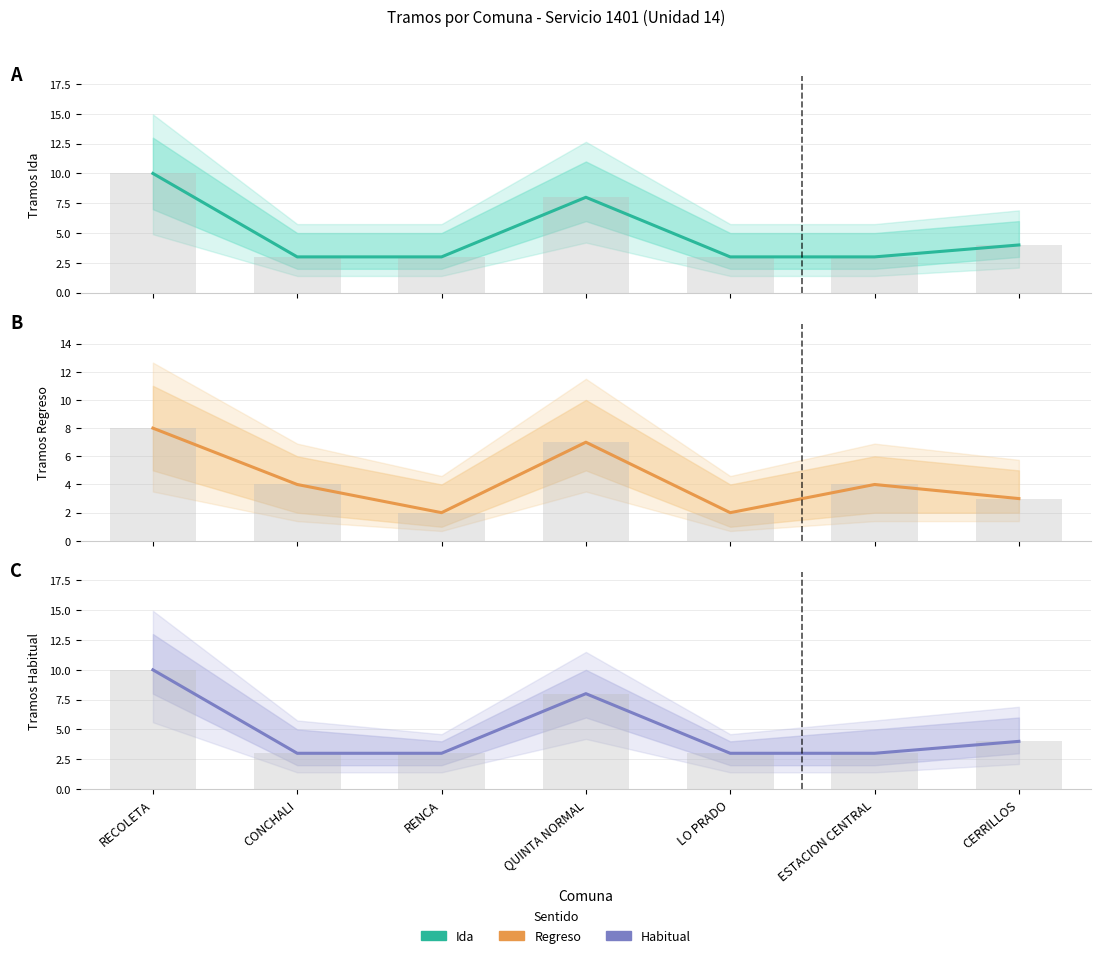

At which label does Ida bars reach its peak?

RECOLETA